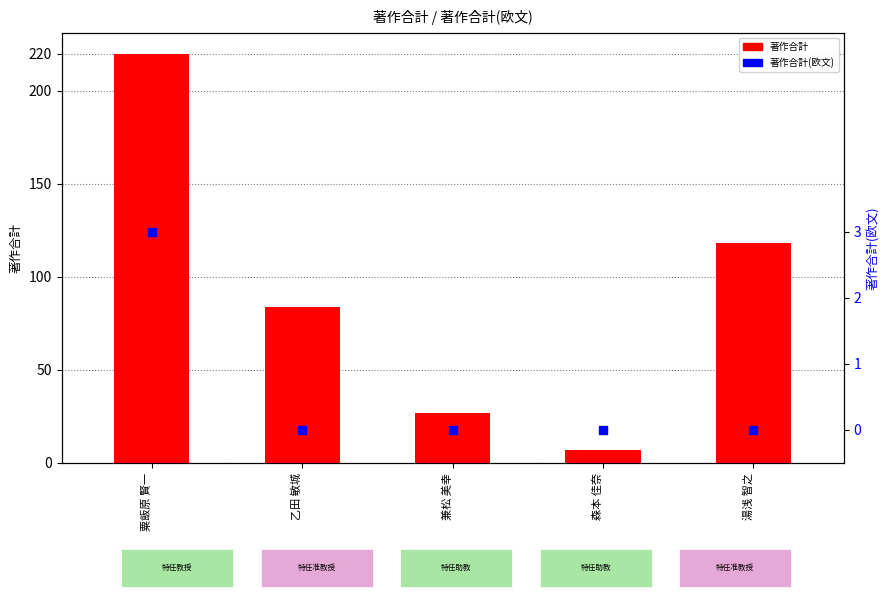

Which series reaches the minimum Y coordinate?

著作合計(欧文)